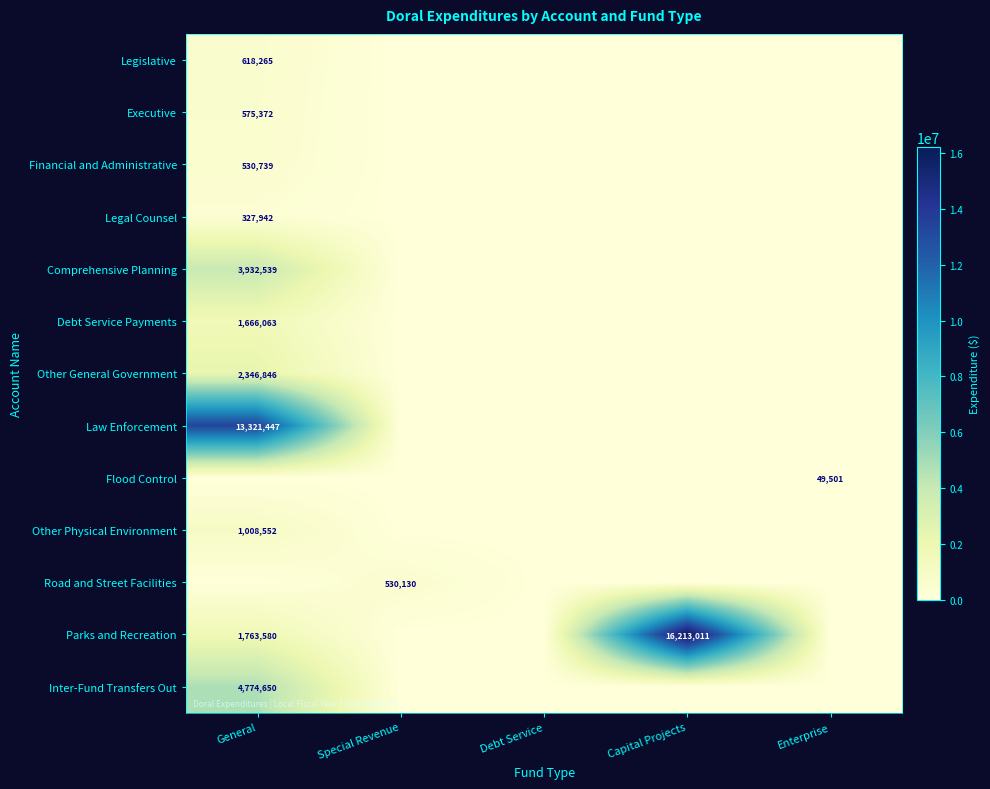

True or false: Legislative has a value of 376639 at General.

False